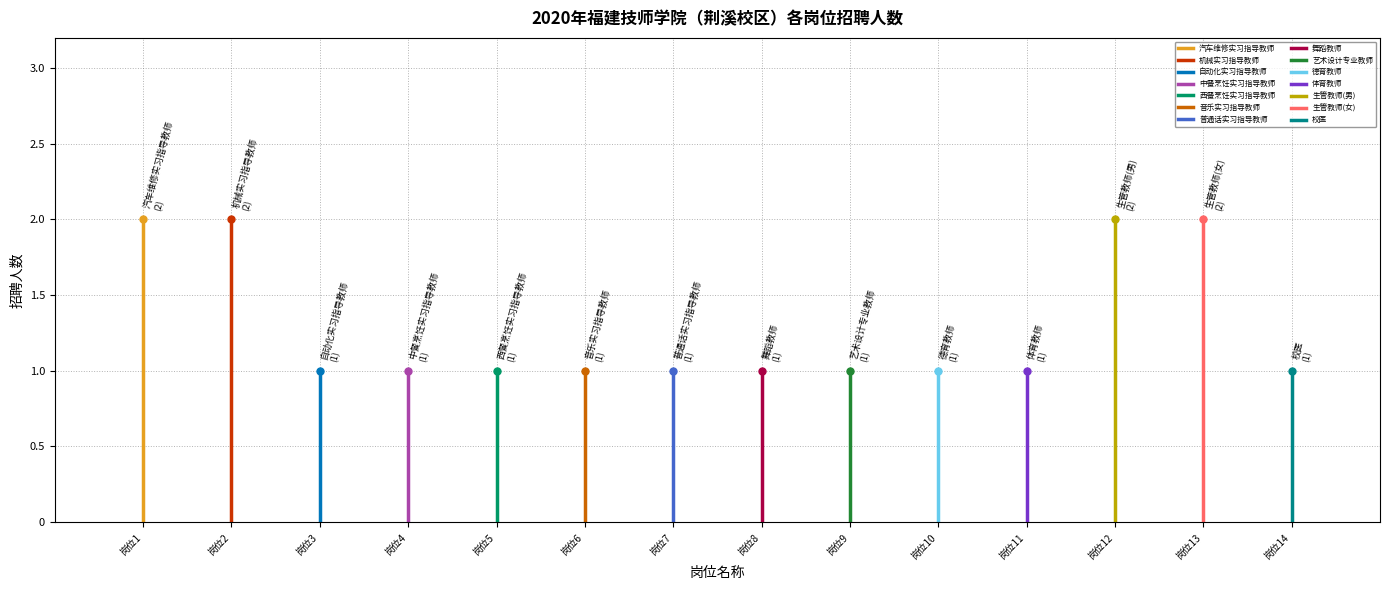

Rank the categories by value from highest to lowest.

汽车维修实习指导教师, 机械实习指导教师, 生管教师(男), 生管教师(女), 自动化实习指导教师, 中餐烹饪实习指导教师, 西餐烹饪实习指导教师, 音乐实习指导教师, 普通话实习指导教师, 舞蹈教师, 艺术设计专业教师, 德育教师, 体育教师, 校医